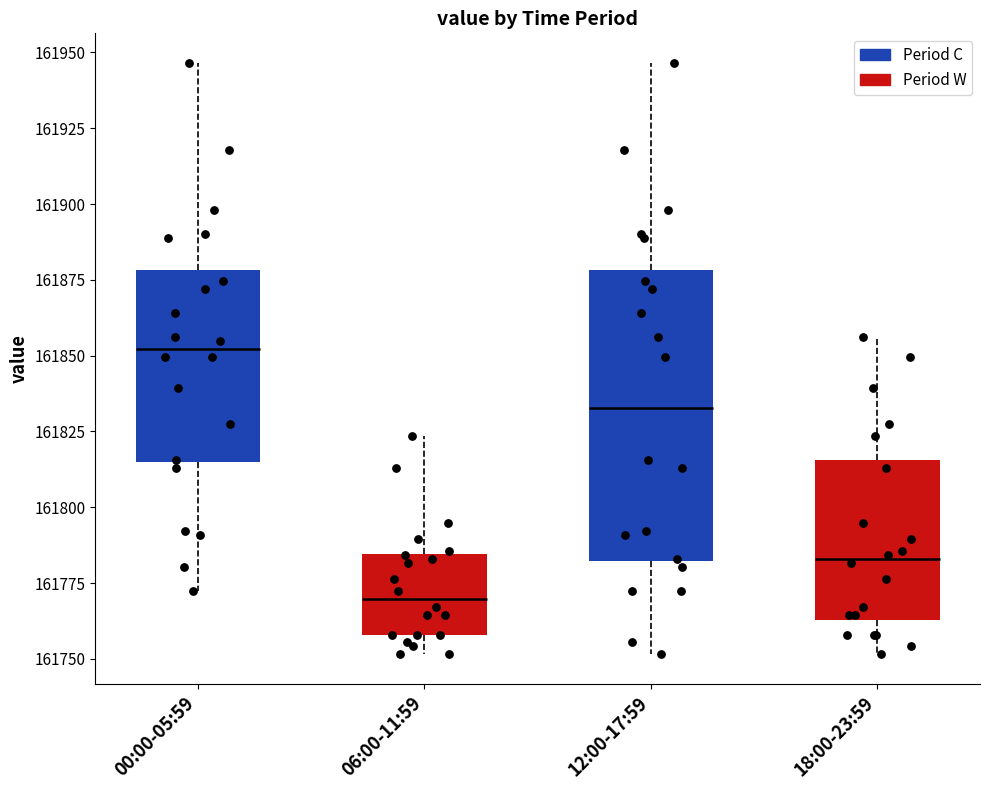

Reading left to right, read every box against the y-axis: the position of its median line, the range the box covers, and the ends of its whiskers. The values are not printed on the chart, so give them approximately, as read against the axis.

00:00-05:59: median 161850, box 161815 to 161880, whiskers 161770 to 161945
06:00-11:59: median 161770, box 161760 to 161785, whiskers 161750 to 161825
12:00-17:59: median 161835, box 161780 to 161880, whiskers 161750 to 161945
18:00-23:59: median 161785, box 161765 to 161815, whiskers 161750 to 161855